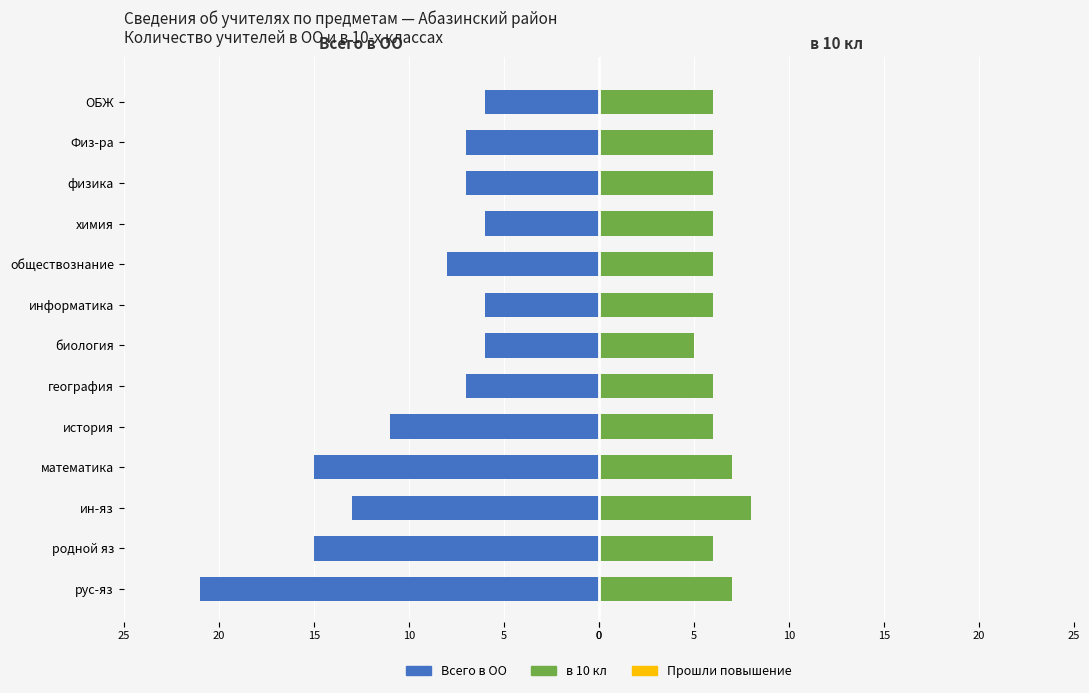

What is the average value of the Прошли повышение (пр.) series?

0.6